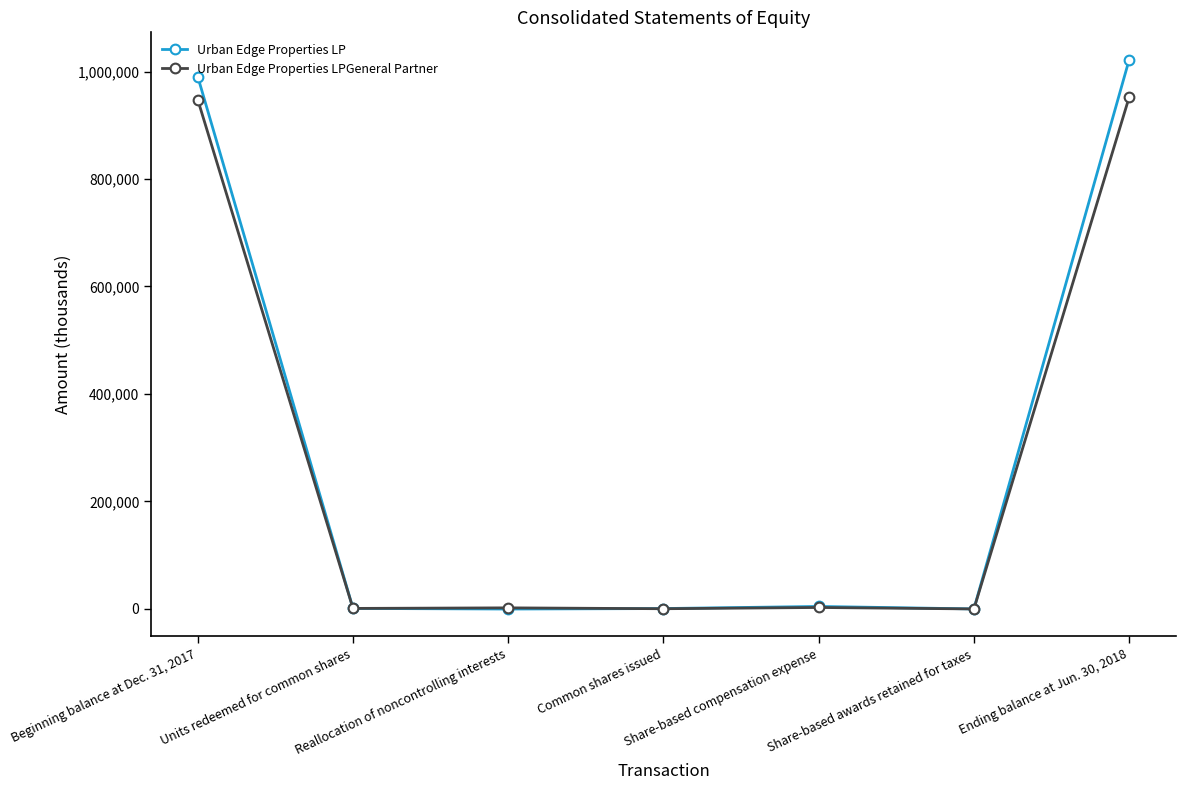

Which series has the largest total across all categories?

Urban Edge Properties LP